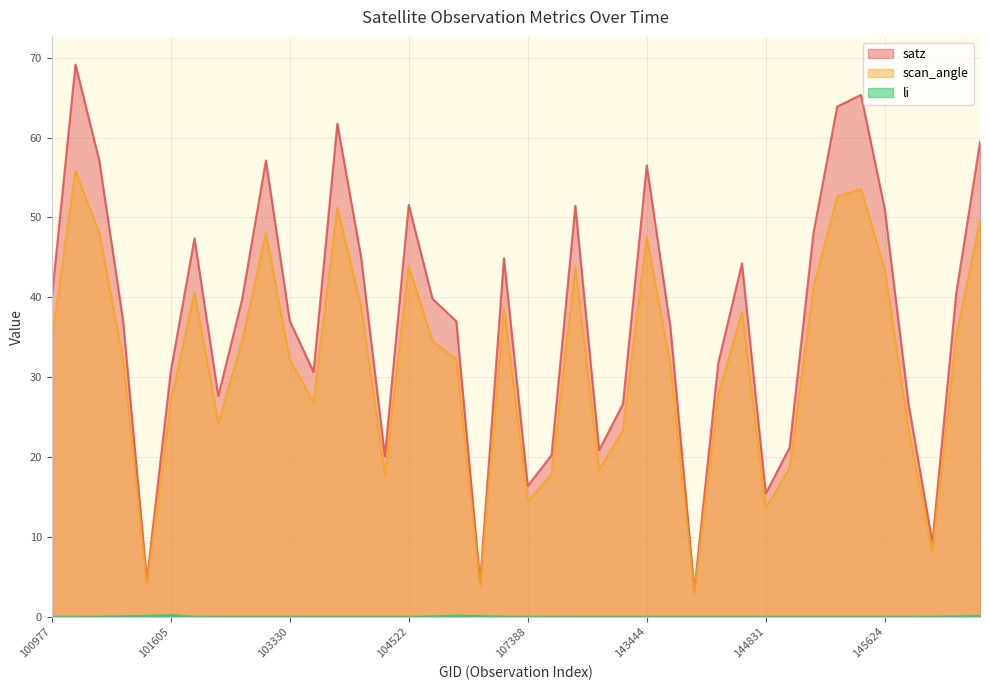

What is the value of the scan_angle point at the 3rd from the left?

48.0